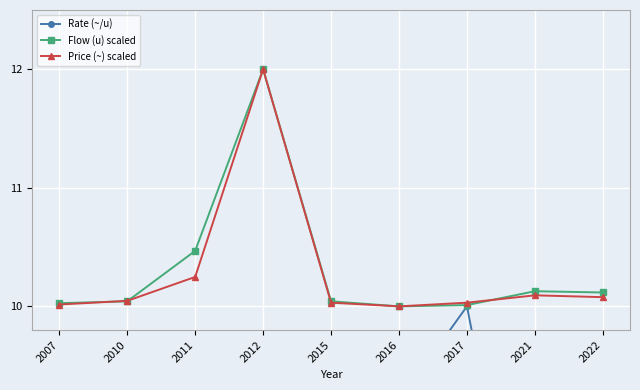

Where does the Rate (~/u) series first go above 8?

2007